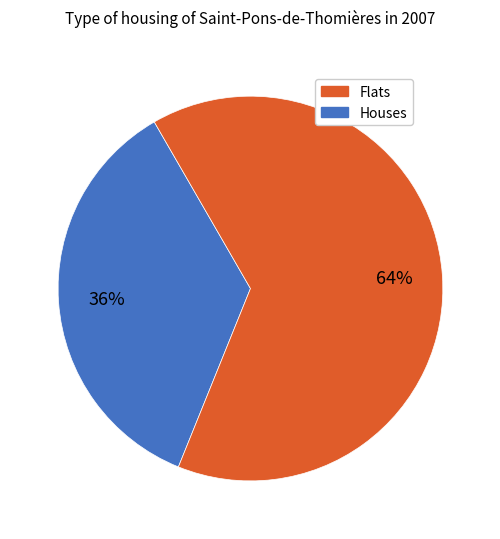

Count the number of slices in the pie.

2